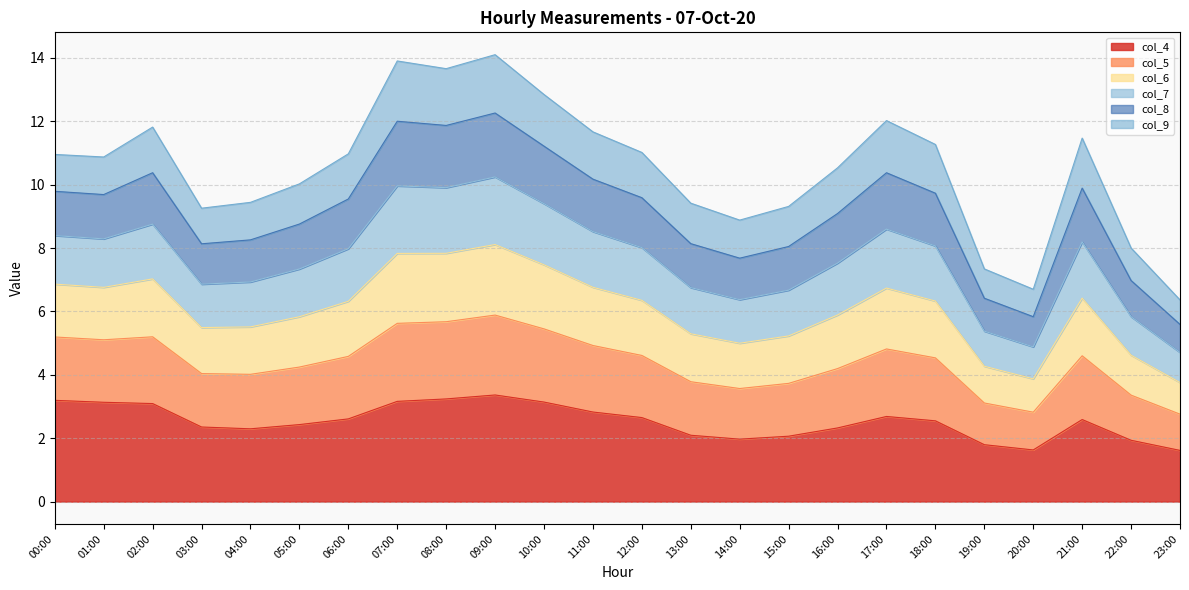

The value of col_5 at 12:00 is 13.8. True or false?

False